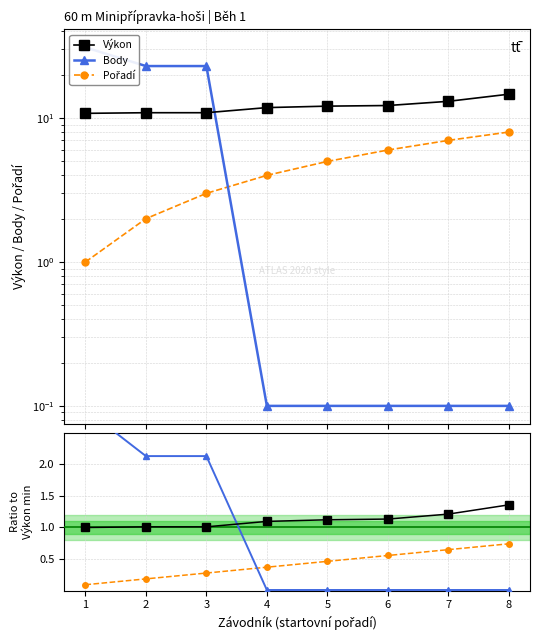

Which series changed the most between 2 and 3?

Pořadí